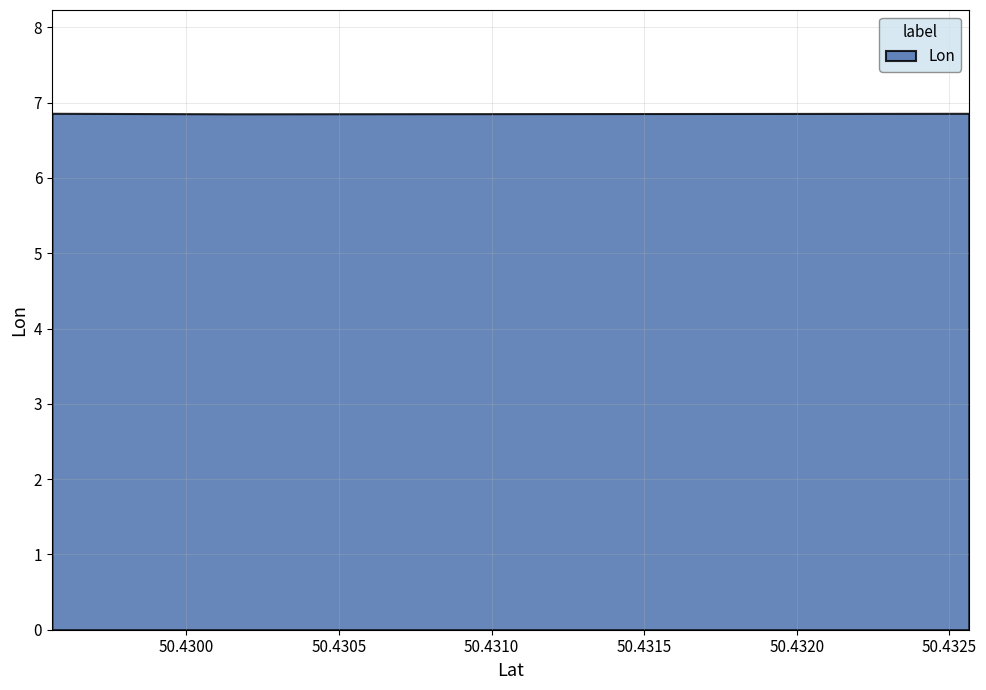

Does the chart have visible grid lines?

Yes